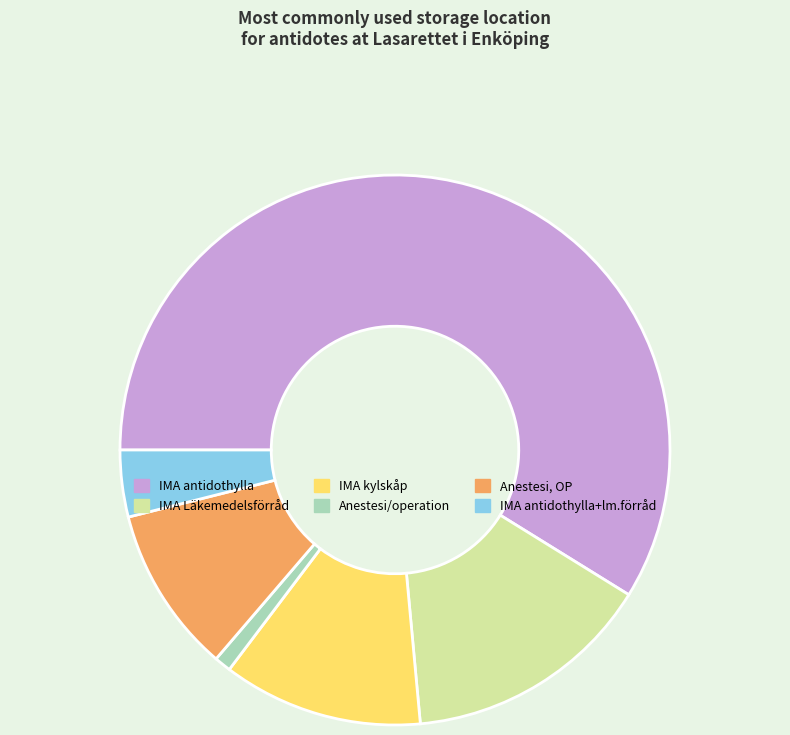

Is there a majority slice in this chart?

Yes